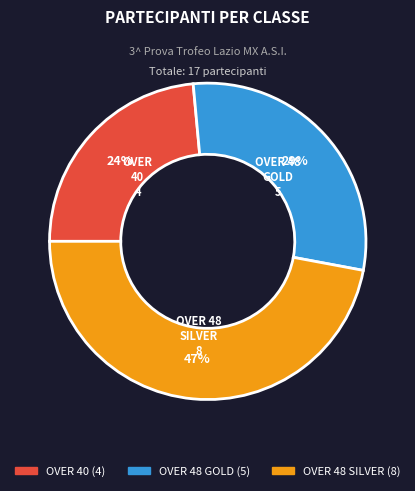

Which has a higher value, OVER 48 SILVER or OVER 40?

OVER 48 SILVER